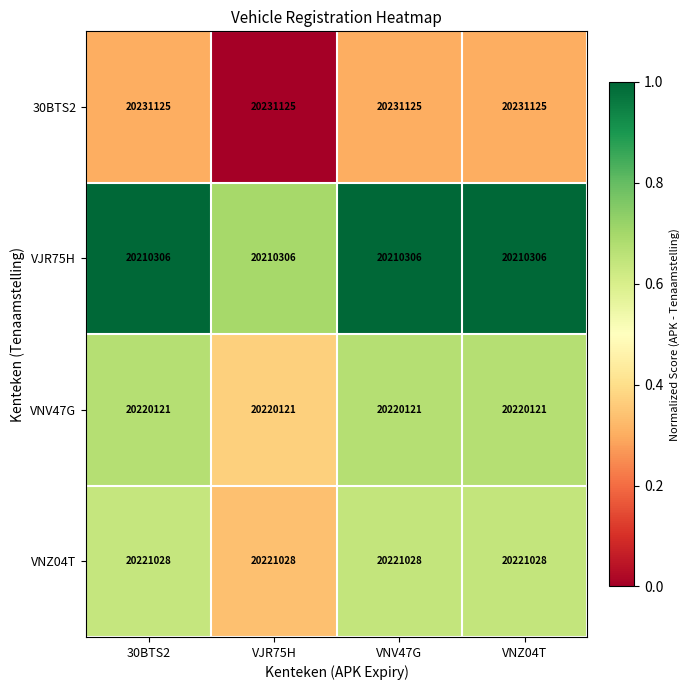

At 30BTS2, list the series in order from smallest to largest.

VJR75H, VNV47G, VNZ04T, 30BTS2